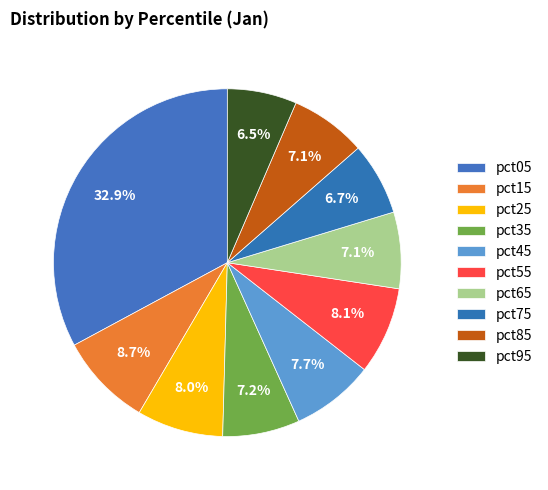

Which category has the biggest portion of the pie?

pct05